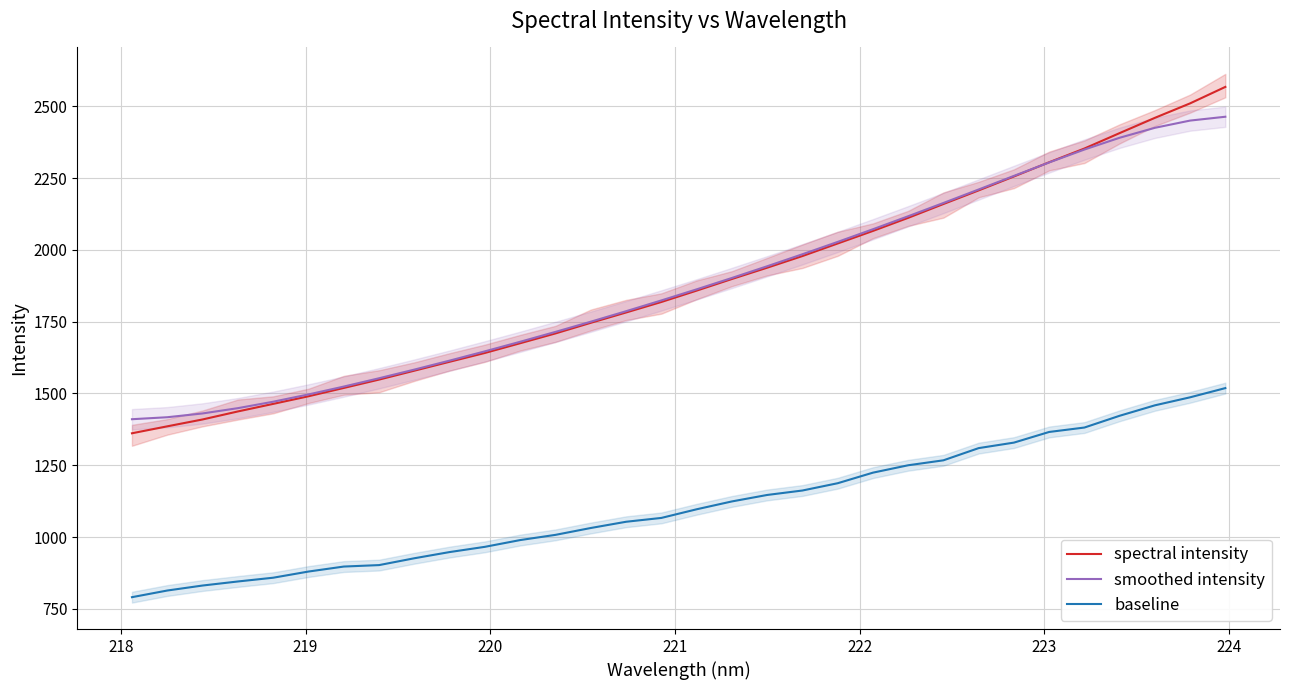

What is the minimum value for spectral intensity?

1361.3